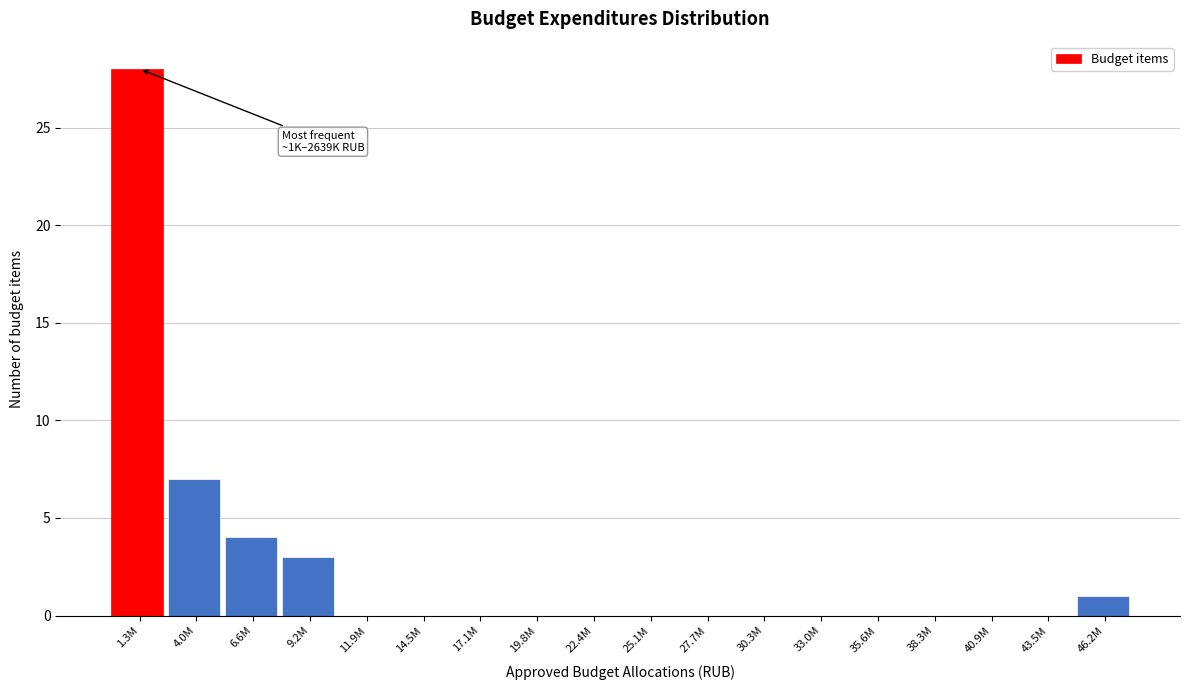

Reading left to right, extract all data points from this chart.

1.3M=28	4.0M=7	6.6M=4	9.2M=3	11.9M=0	14.5M=0	17.1M=0	19.8M=0	22.4M=0	25.1M=0	27.7M=0	30.3M=0	33.0M=0	35.6M=0	38.3M=0	40.9M=0	43.5M=0	46.2M=1